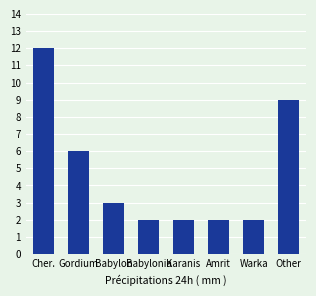

The chart shows a value of 5 at Babylon. True or false?

False